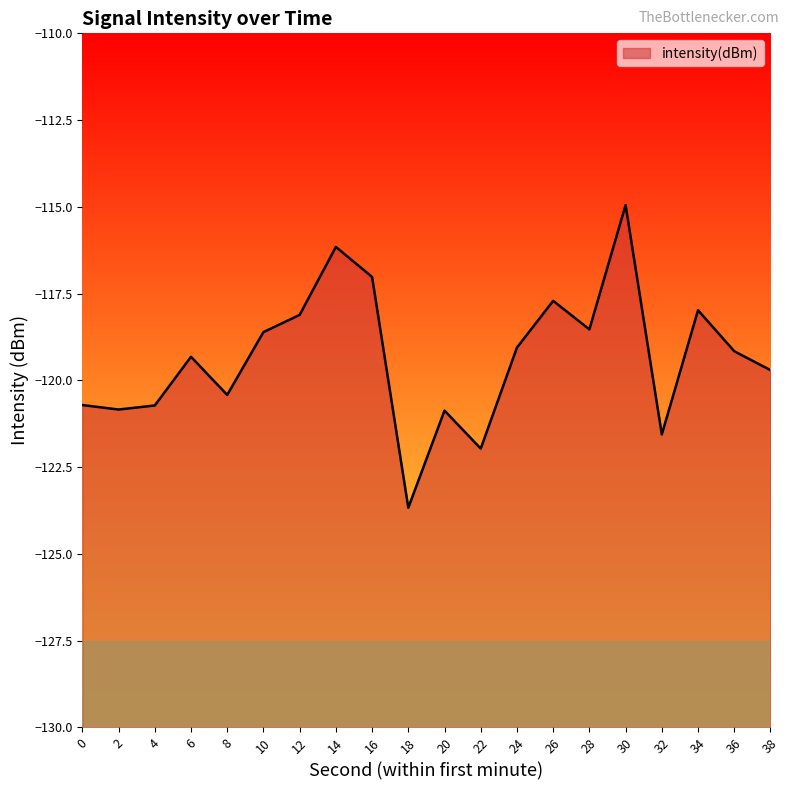

What is the change in value from 2 to 32?

-0.7